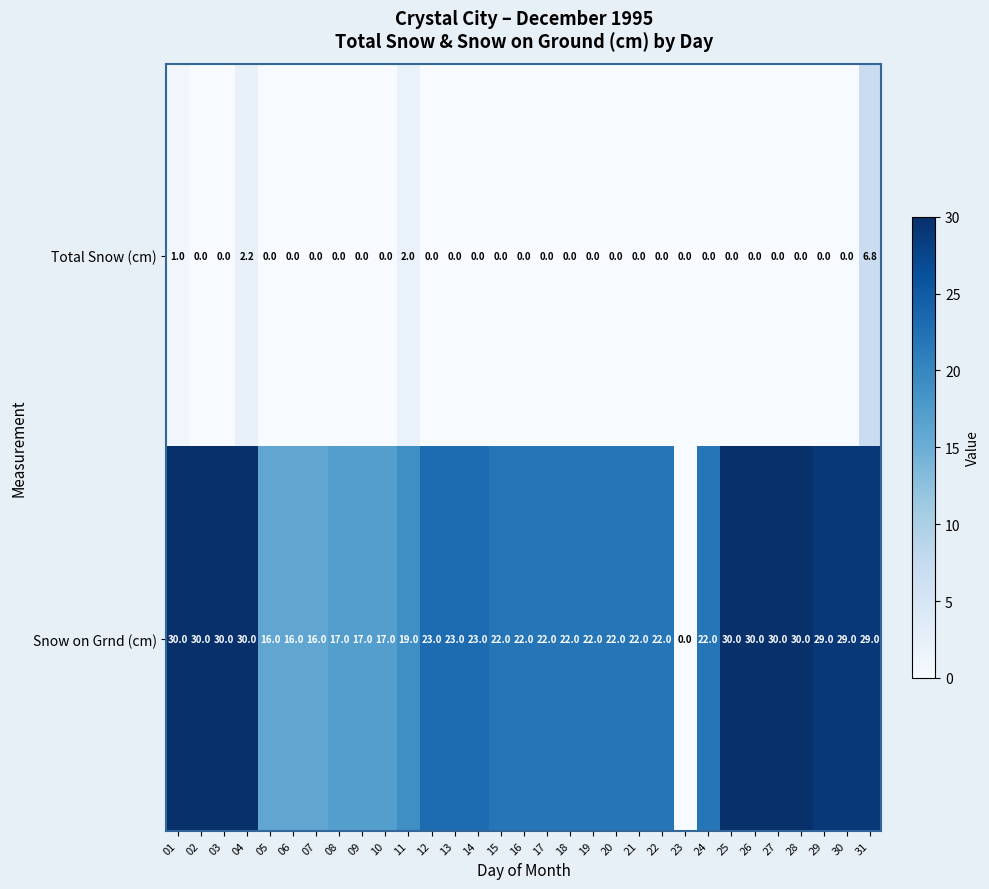

What is the average value of the Snow on Grnd (cm) series?

23.0